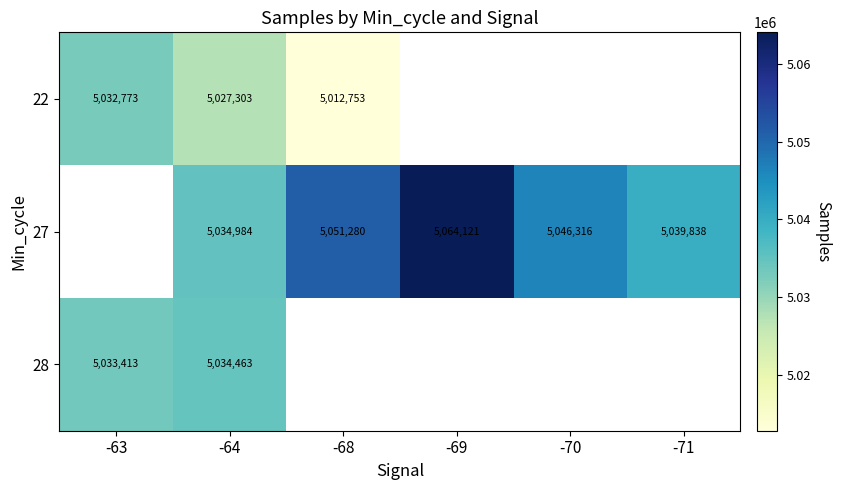

What is the difference between the highest and lowest values at -64?

7681